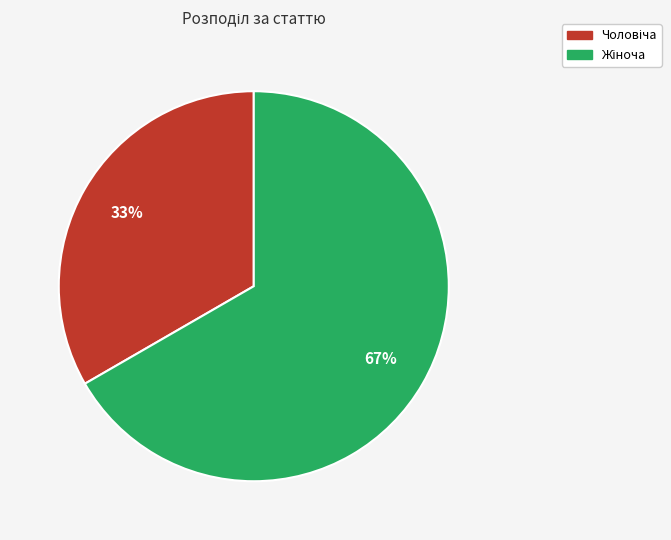

Is there any slice that represents more than half of the pie?

Yes